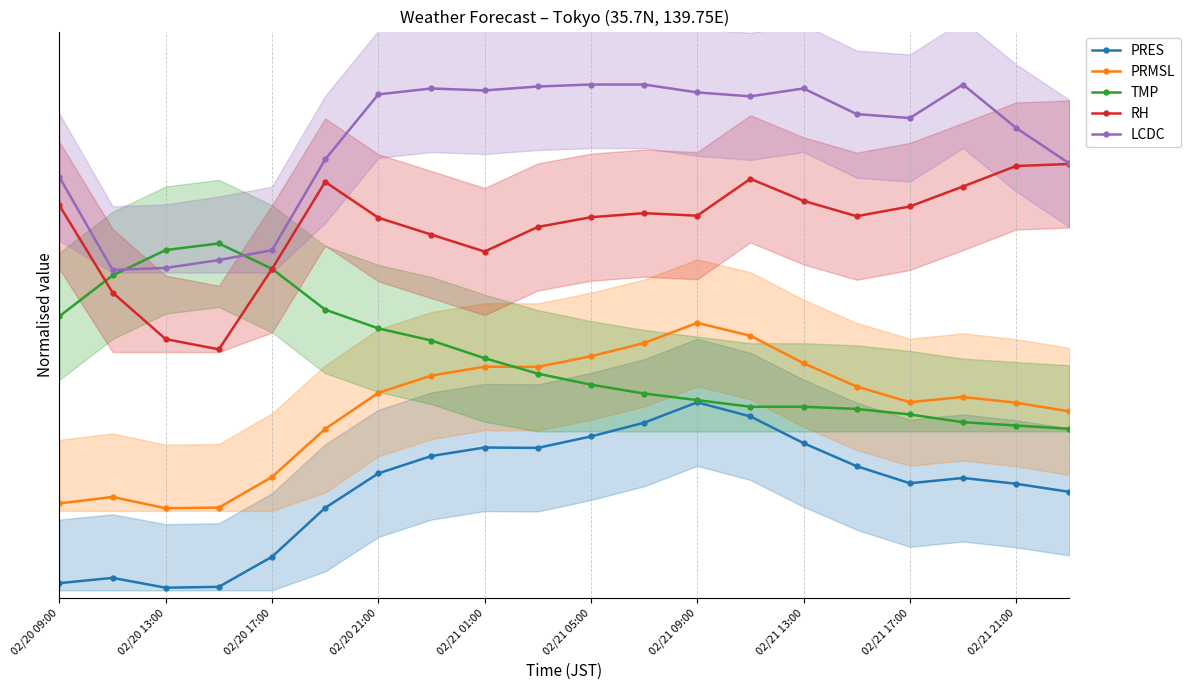

What is the difference between the maximum and minimum values in the PRES series?

0.3